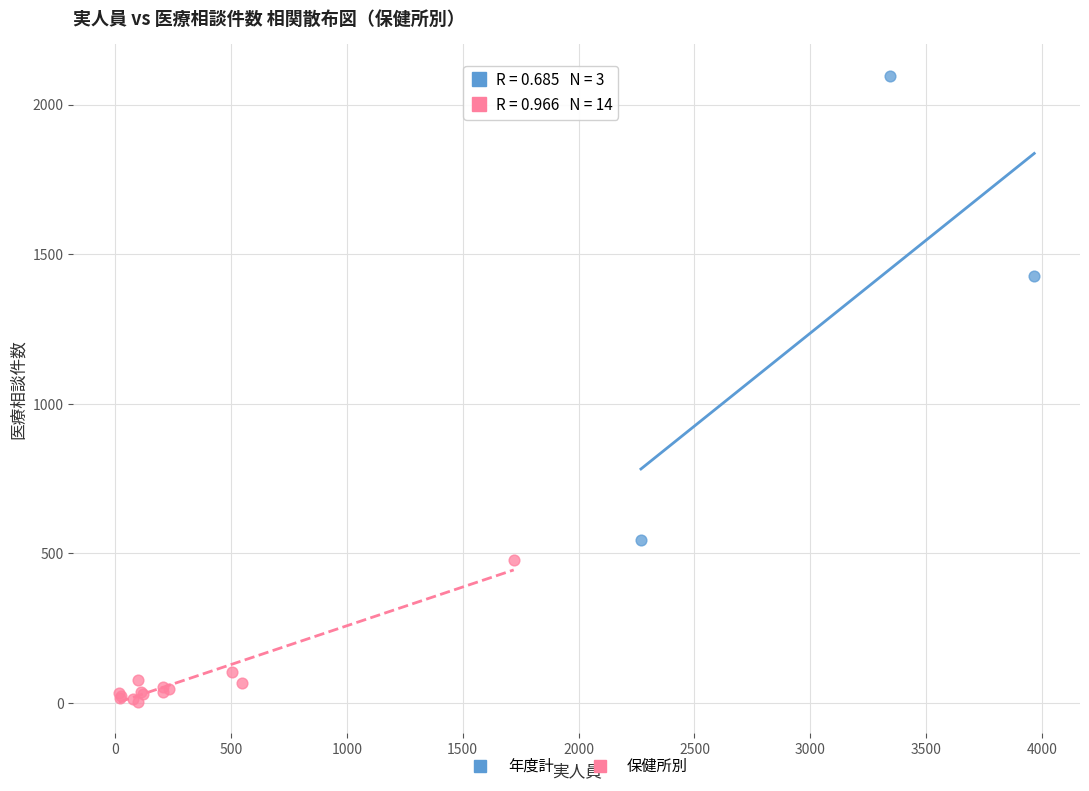

Which series has the widest spread of Y values?

年度計